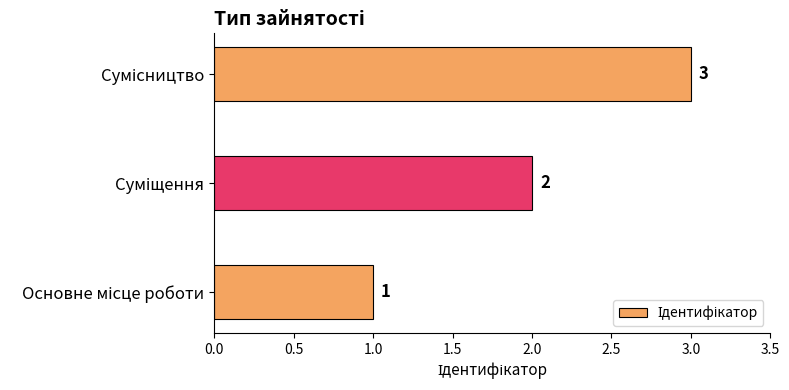

What is the greatest value displayed?

3